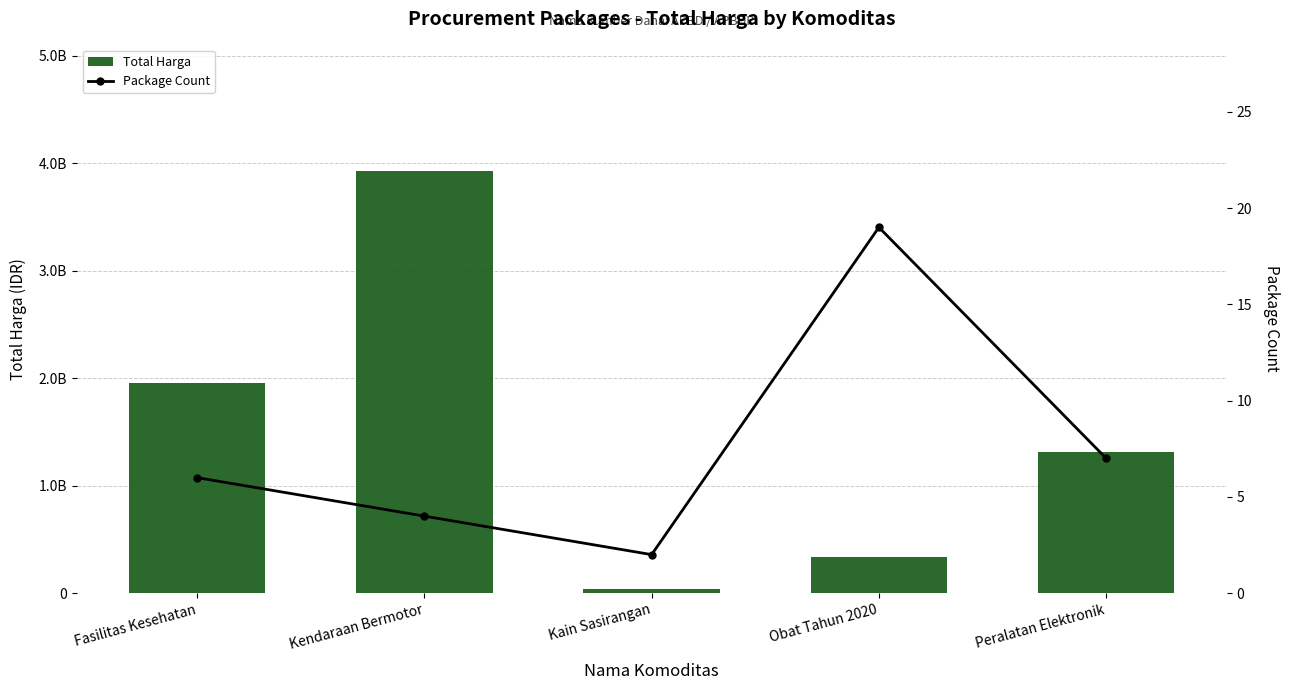

What is the difference between the Package Count values at Fasilitas Kesehatan and Kendaraan Bermotor?

2